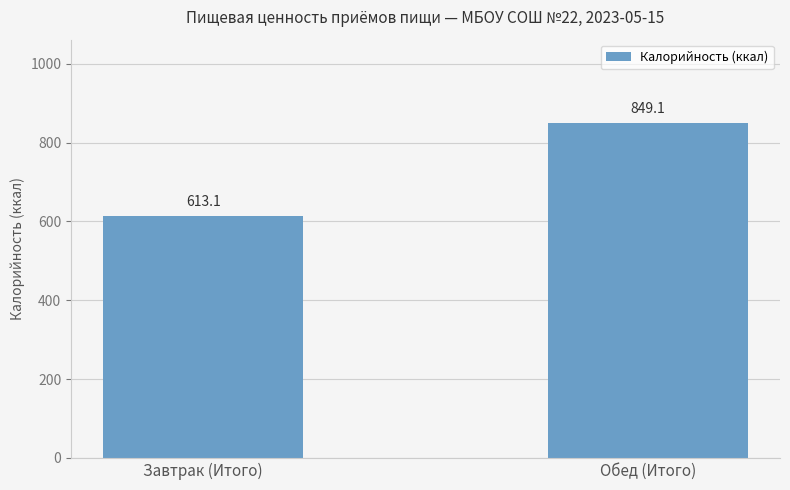

Approximately how many times larger is the value at Обед (Итого) compared to Завтрак (Итого)?

1.4